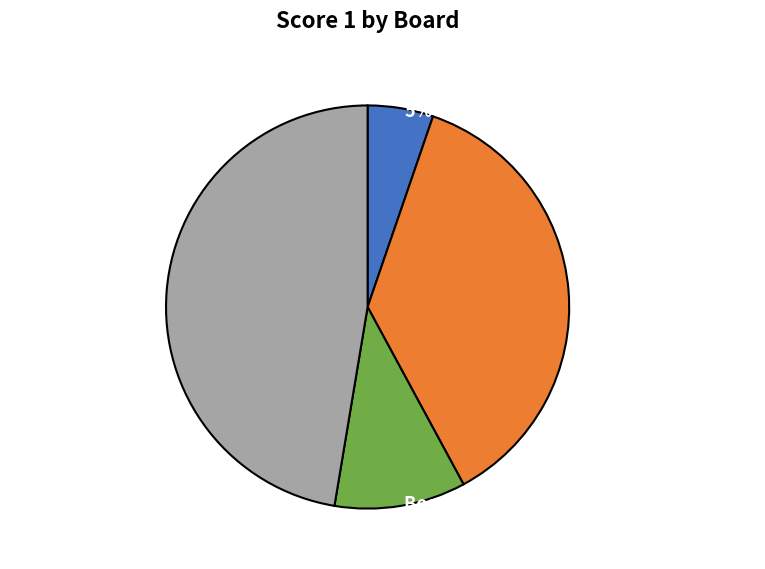

What is the ratio of the value at Board 2 Pedicini Francesco to the value at Board 4 Zucchiatti Elisa?

0.8